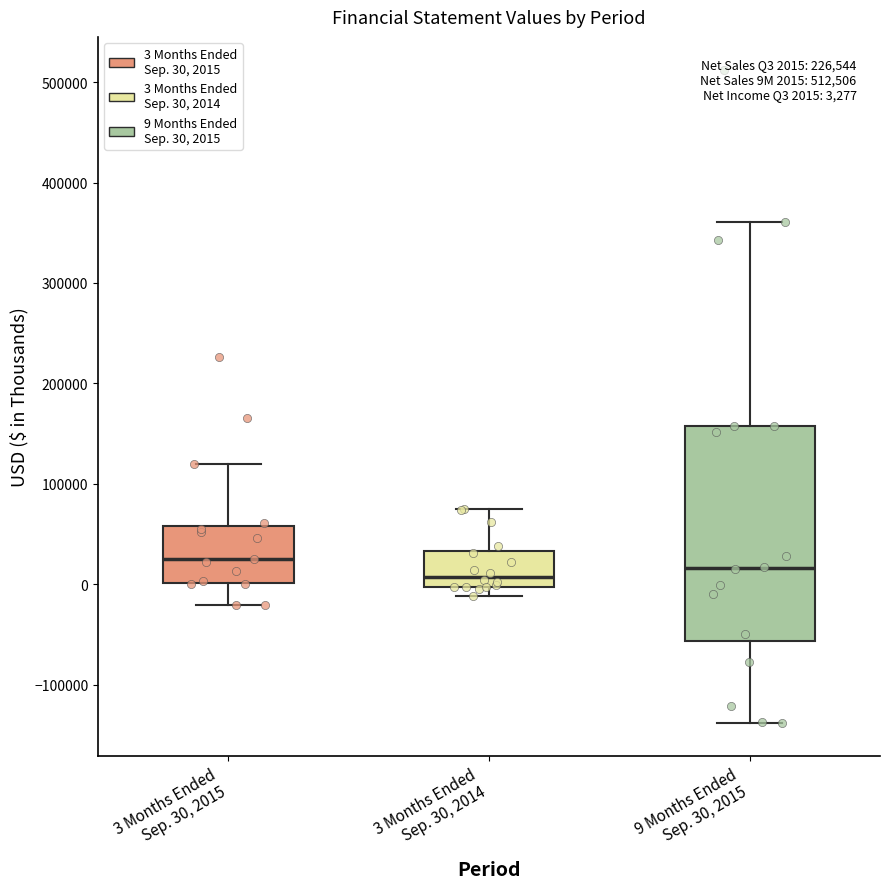

Which box is the tallest, from its lower edge to its upper edge?

9 Months Ended Sep. 30, 2015